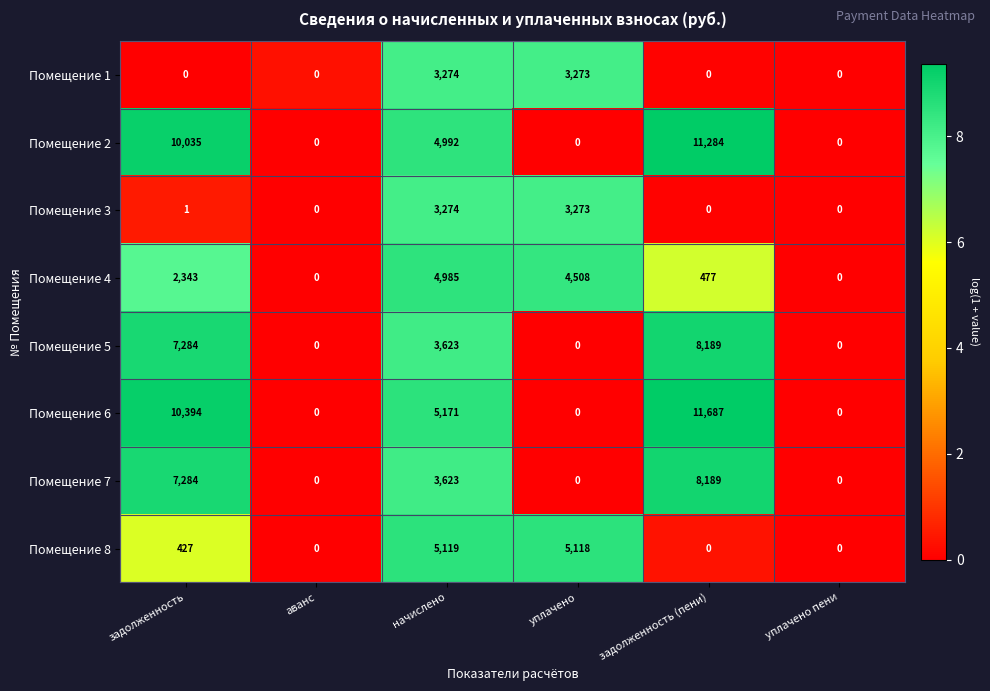

At which category is the sum across all series the highest?

задолженность (пени)